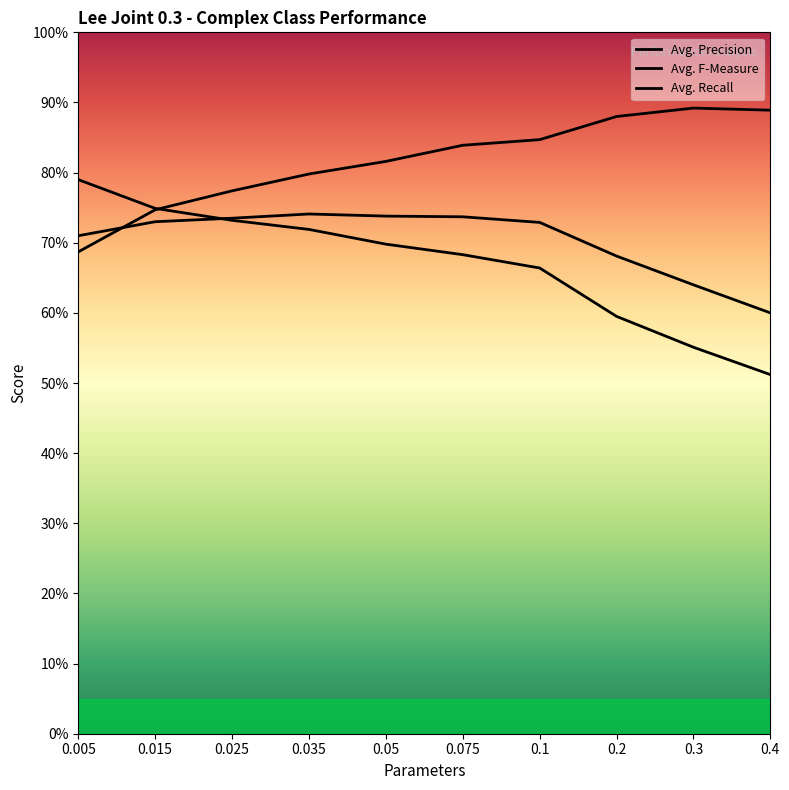

Reading right to left, list all the values displayed in this chart.

Avg. Precision: 0.4=0.9	0.3=0.9	0.2=0.9	0.1=0.8	0.075=0.8	0.05=0.8	0.035=0.8	0.025=0.8	0.015=0.7	0.005=0.7
Avg. F-Measure: 0.4=0.6	0.3=0.6	0.2=0.7	0.1=0.7	0.075=0.7	0.05=0.7	0.035=0.7	0.025=0.7	0.015=0.7	0.005=0.7
Avg. Recall: 0.4=0.5	0.3=0.6	0.2=0.6	0.1=0.7	0.075=0.7	0.05=0.7	0.035=0.7	0.025=0.7	0.015=0.7	0.005=0.8